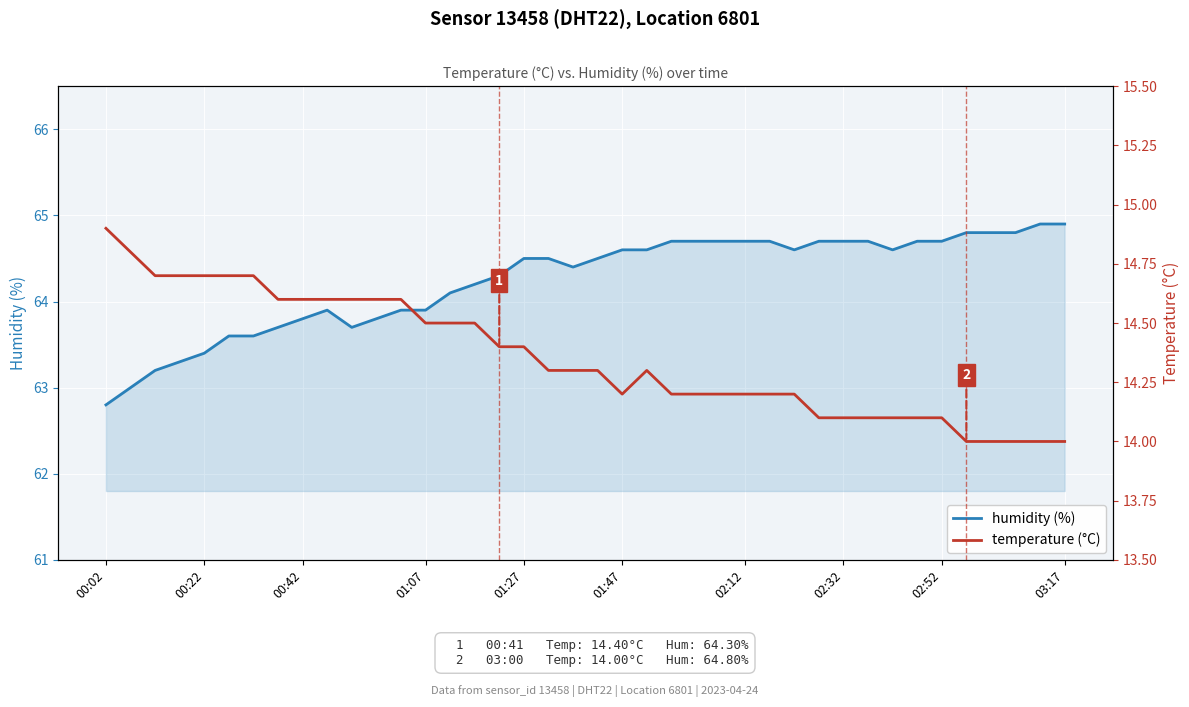

What is the minimum value shown in the chart?

14.0